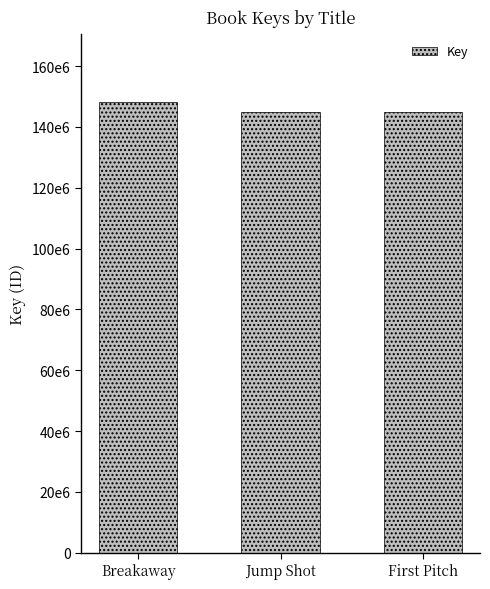

What is the value of the 1st bar from the left?

148282494